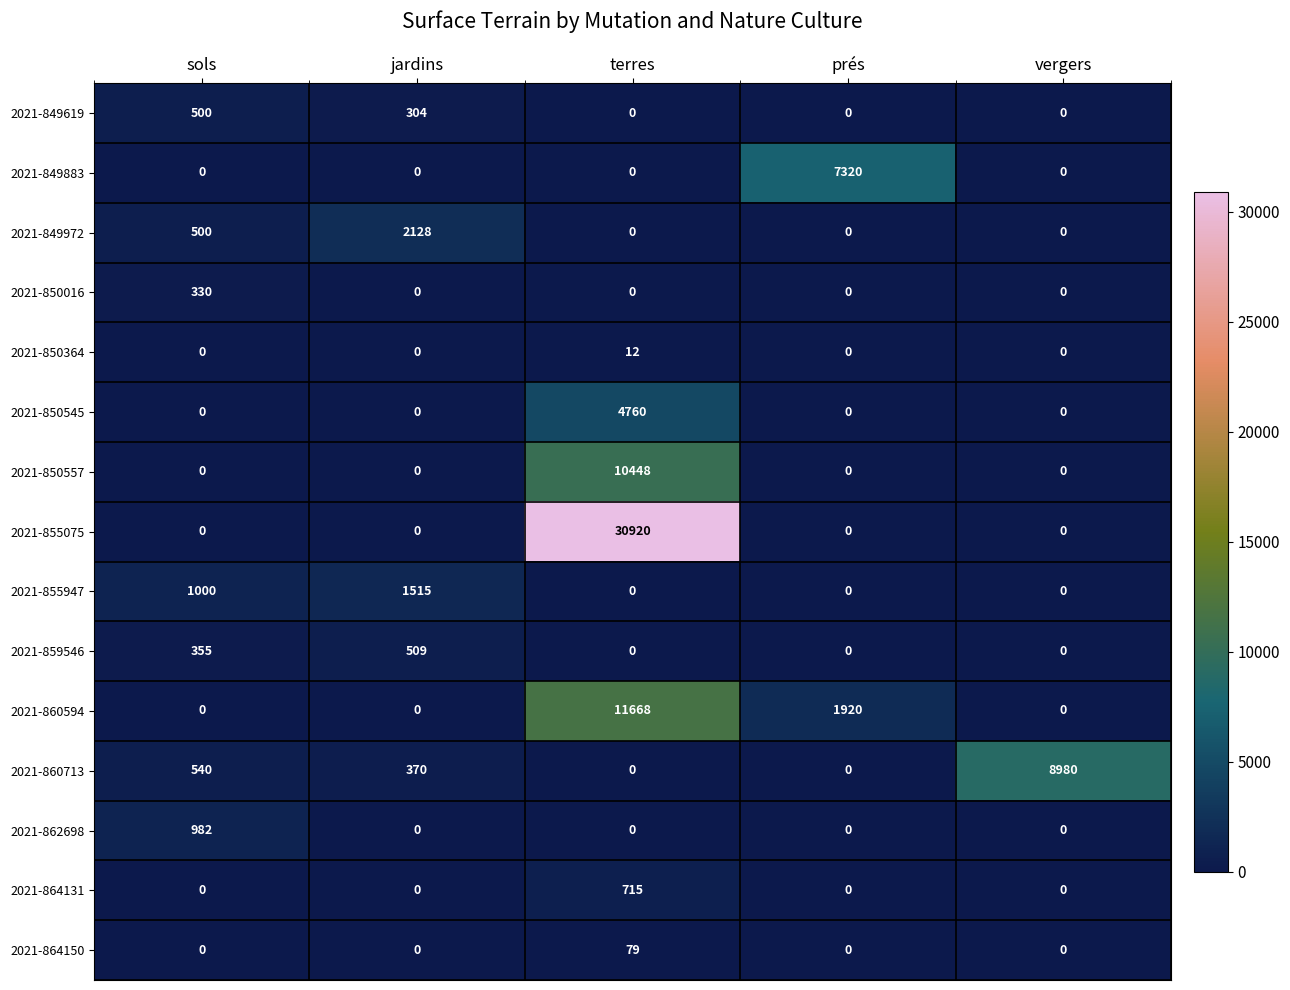

What is the maximum value for 2021-855075?

30920